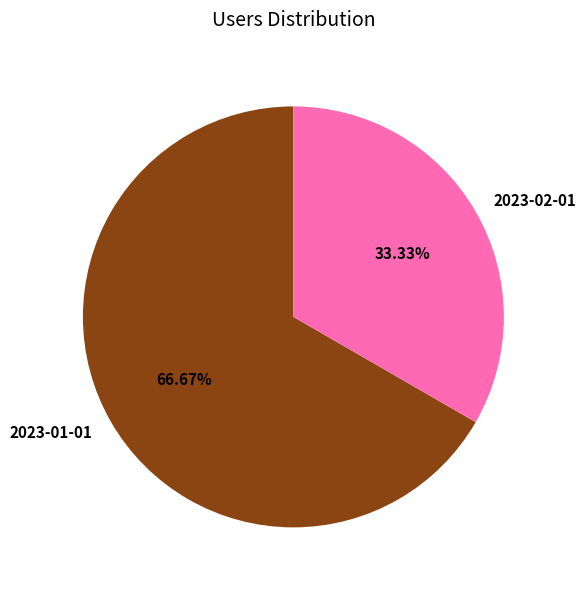

True or false: 2023-02-01 accounts for 40% of the total.

False